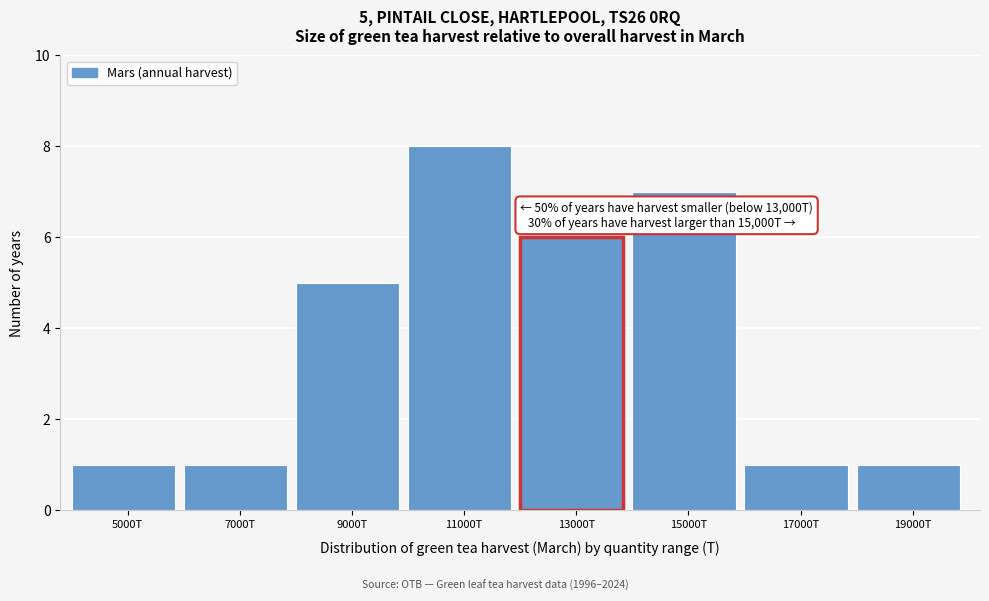

Reading left to right, extract all data points from this chart.

1	1	5	8	6	7	1	1